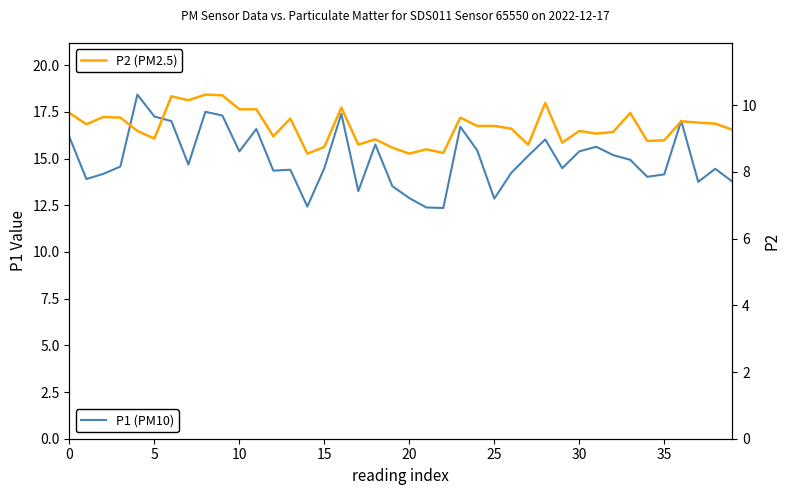

At 35, list the series in order from smallest to largest.

P2 (PM2.5), P1 (PM10)